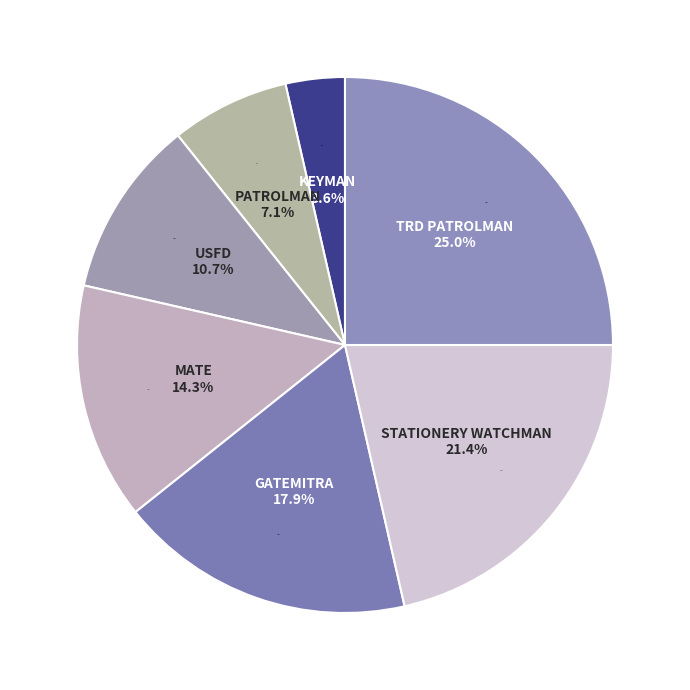

What is the change in value from USFD to MATE?

+1